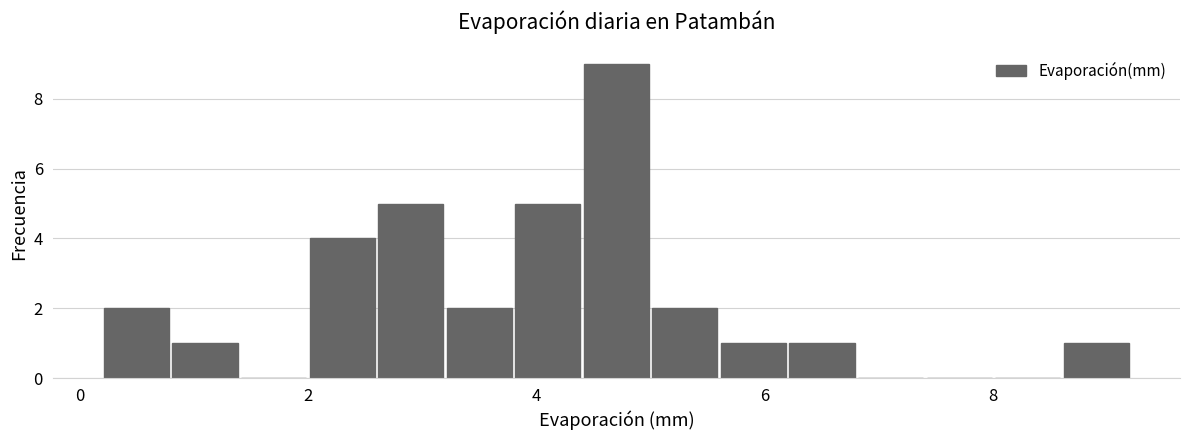

Around what value on the x-axis is the tallest bar? Give the approximate position of its centre, as read against the axis.

4.8